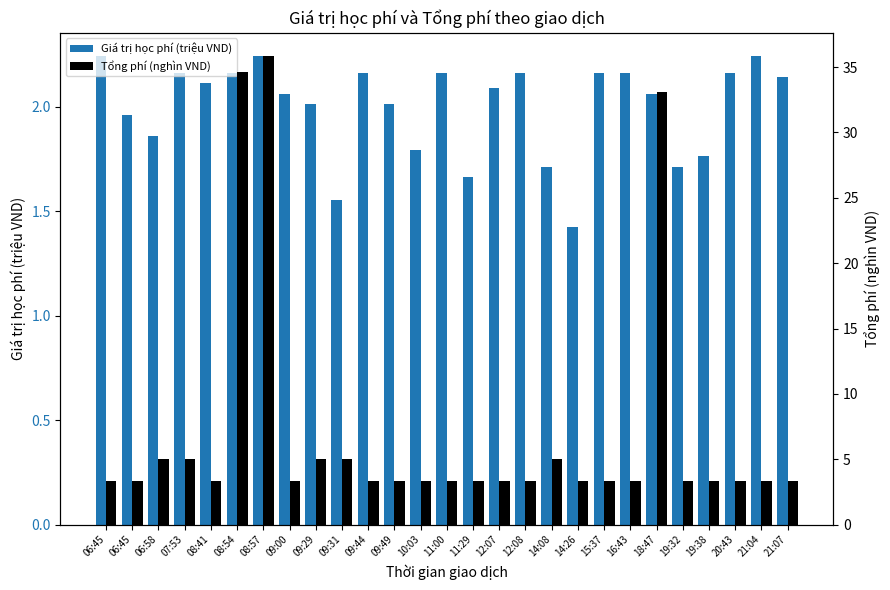

Does the chart contain stacked bars?

No